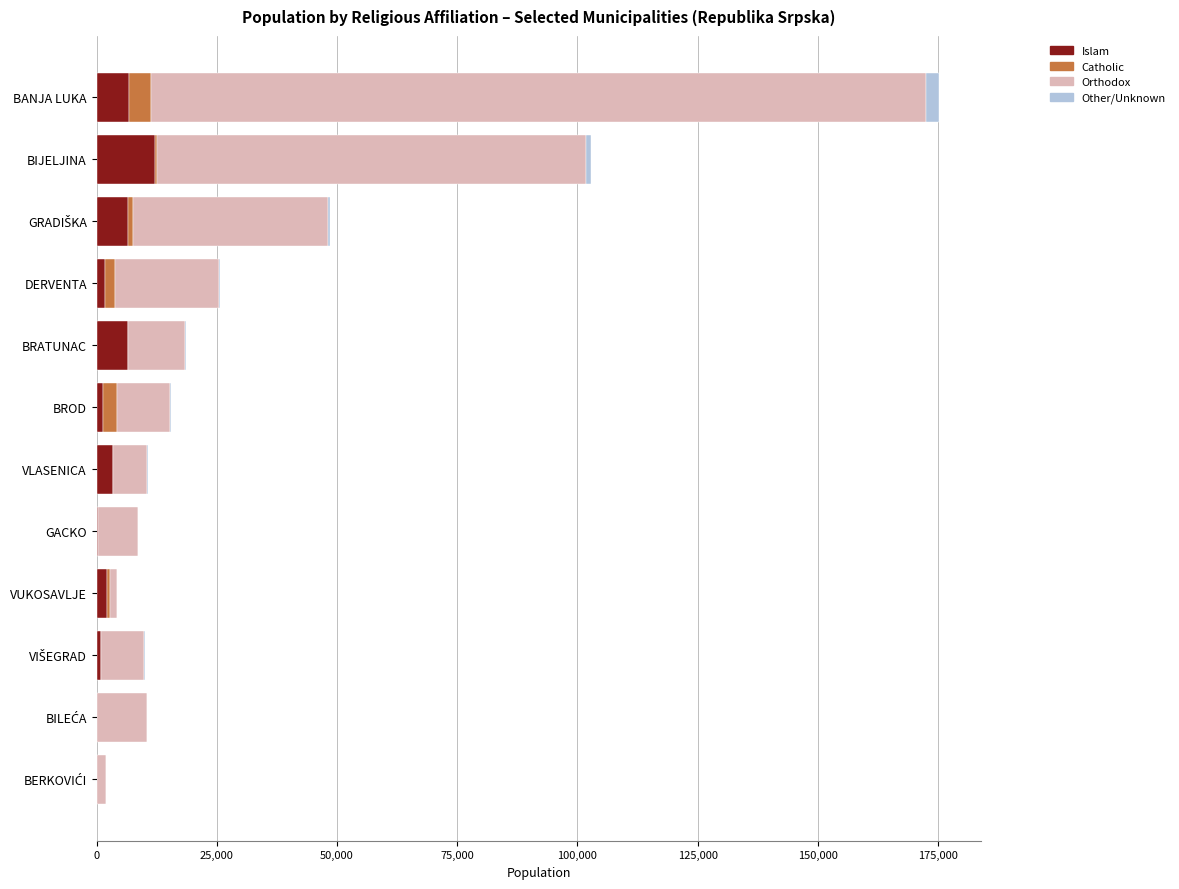

Which category has the highest value in the Islam series?

BIJELJINA